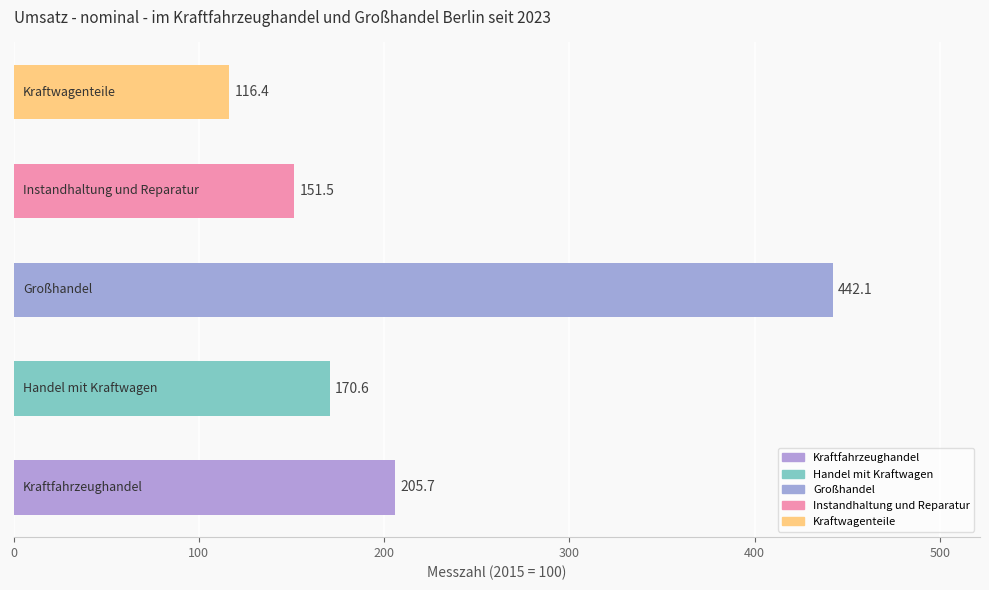

What is the greatest value displayed?

442.1